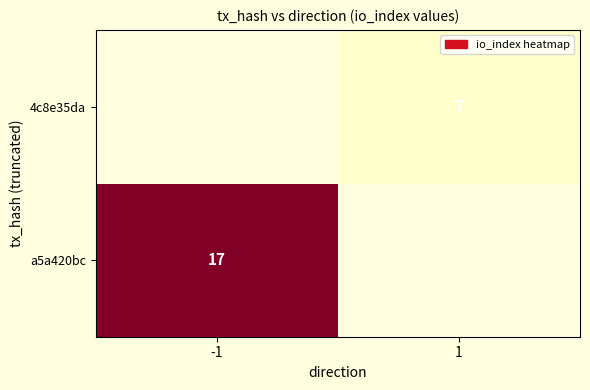

At how many categories does at least one series exceed 10?

1